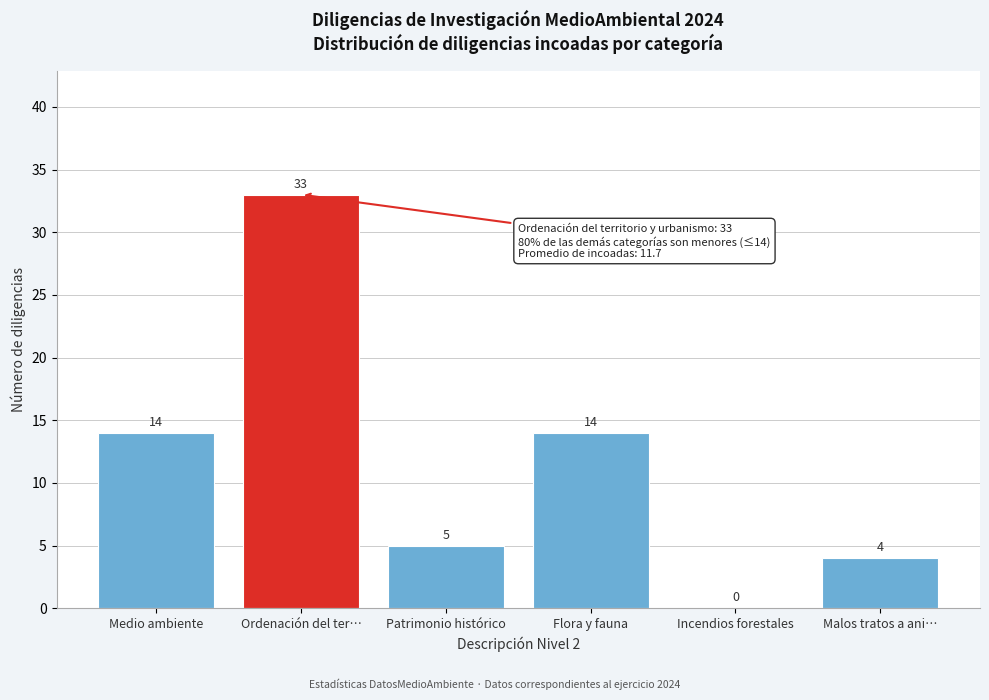

Reading left to right, transcribe all the data shown in this chart.

Medio ambiente=14	Ordenación del ter…=33	Patrimonio histórico=5	Flora y fauna=14	Incendios forestales=0	Malos tratos a ani…=4